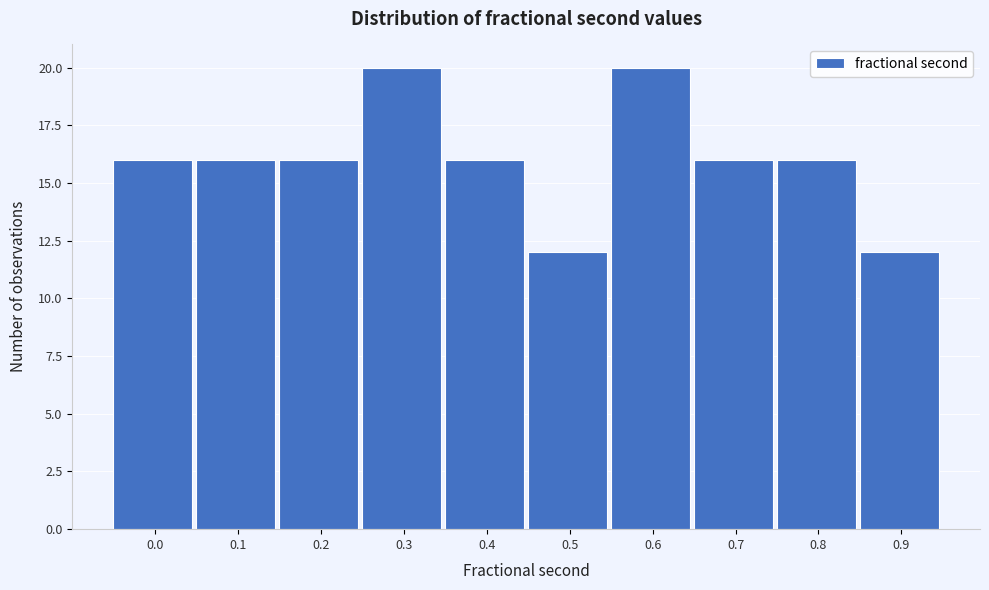

Reading left to right, extract all data points from this chart.

16	16	16	20	16	12	20	16	16	12